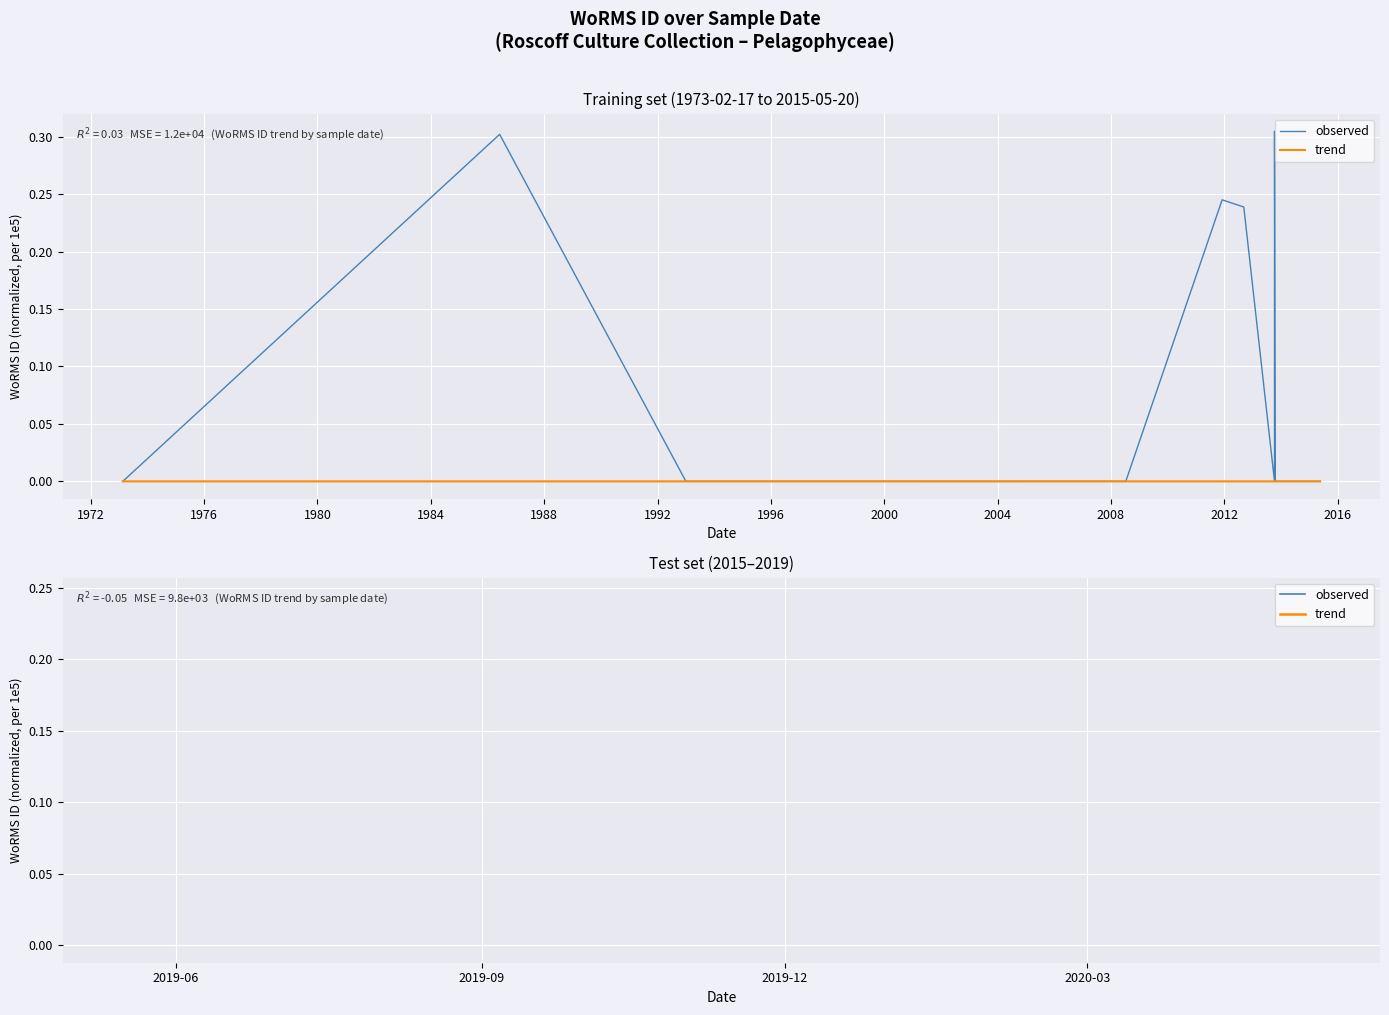

List the series in order of their overall mean, highest first.

observed, trend